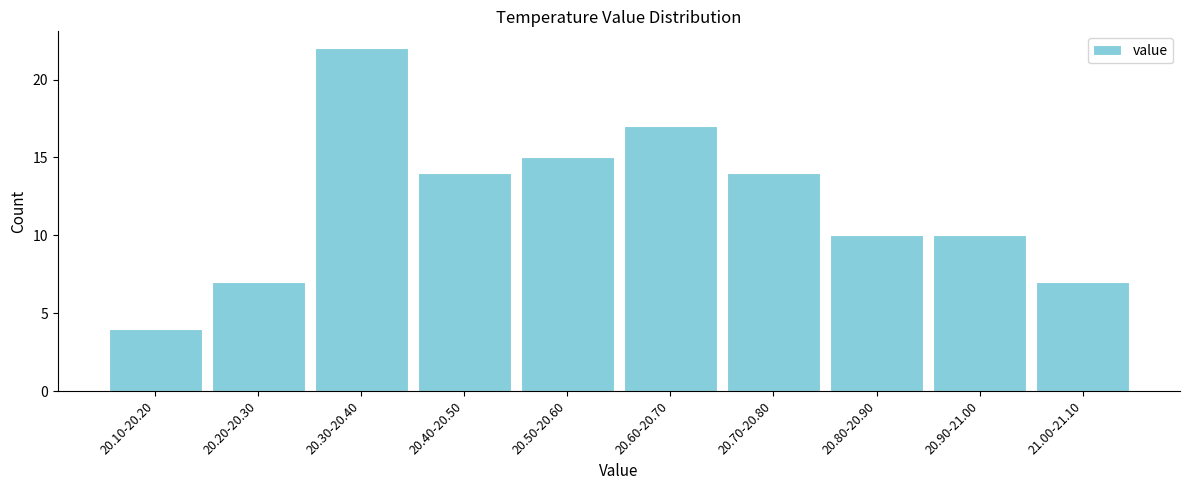

Reading left to right, what are all the values shown in this chart?

20.10-20.20=4	20.20-20.30=7	20.30-20.40=22	20.40-20.50=14	20.50-20.60=15	20.60-20.70=17	20.70-20.80=14	20.80-20.90=10	20.90-21.00=10	21.00-21.10=7